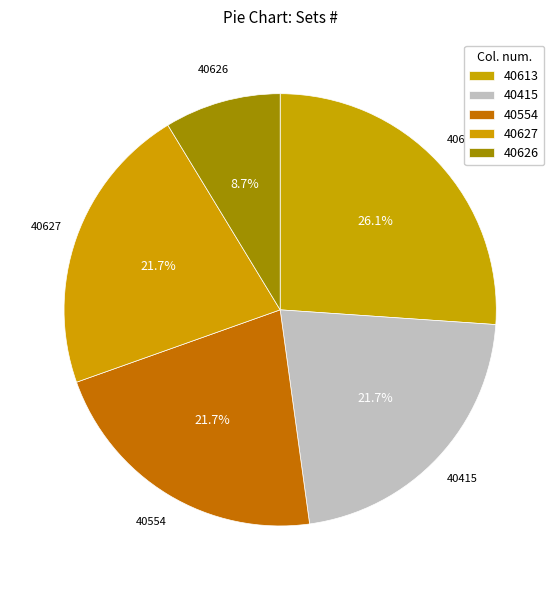

The 40613 slice represents 37% of the pie. True or false?

False